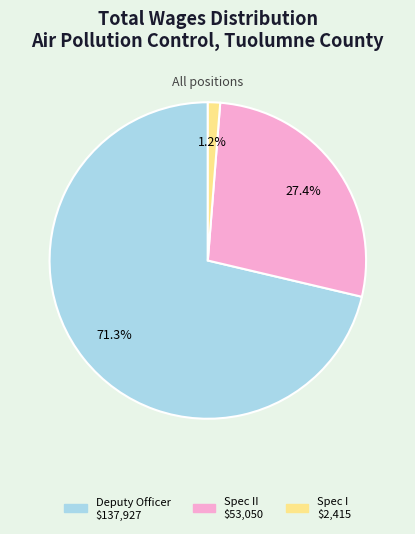

Is there a majority slice in this chart?

Yes